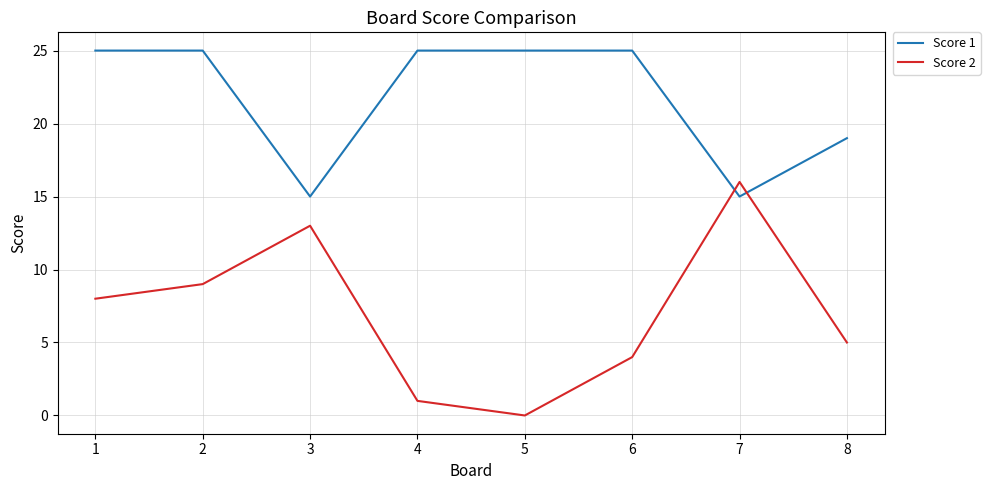

Rank the series by their maximum value, from lowest to highest.

Score 2, Score 1